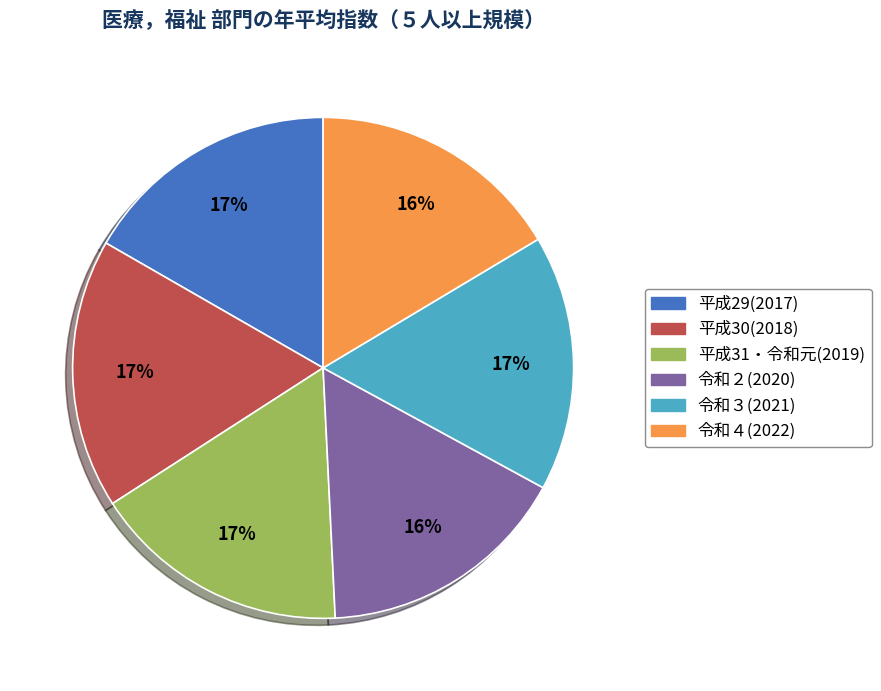

Is there a majority slice in this chart?

No